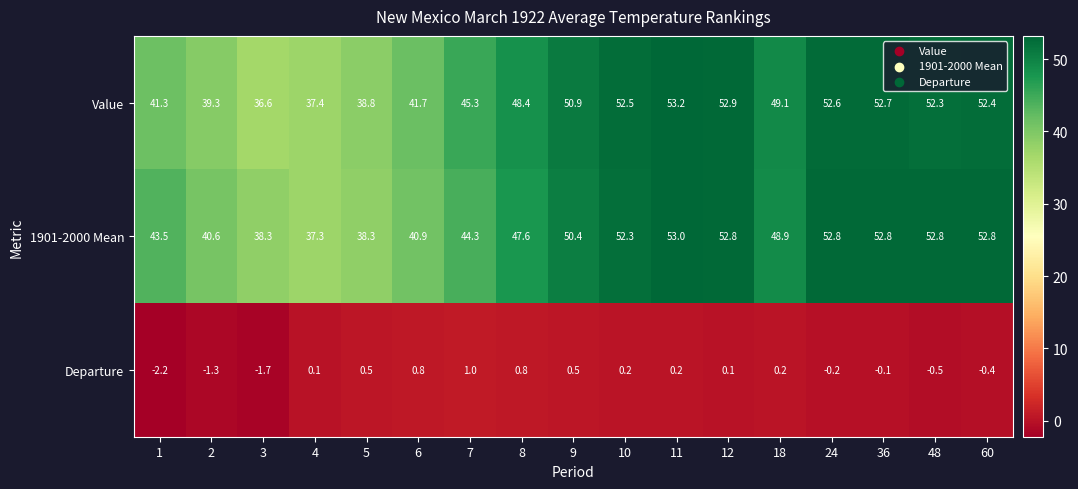

How many categories are shown in the chart?

17